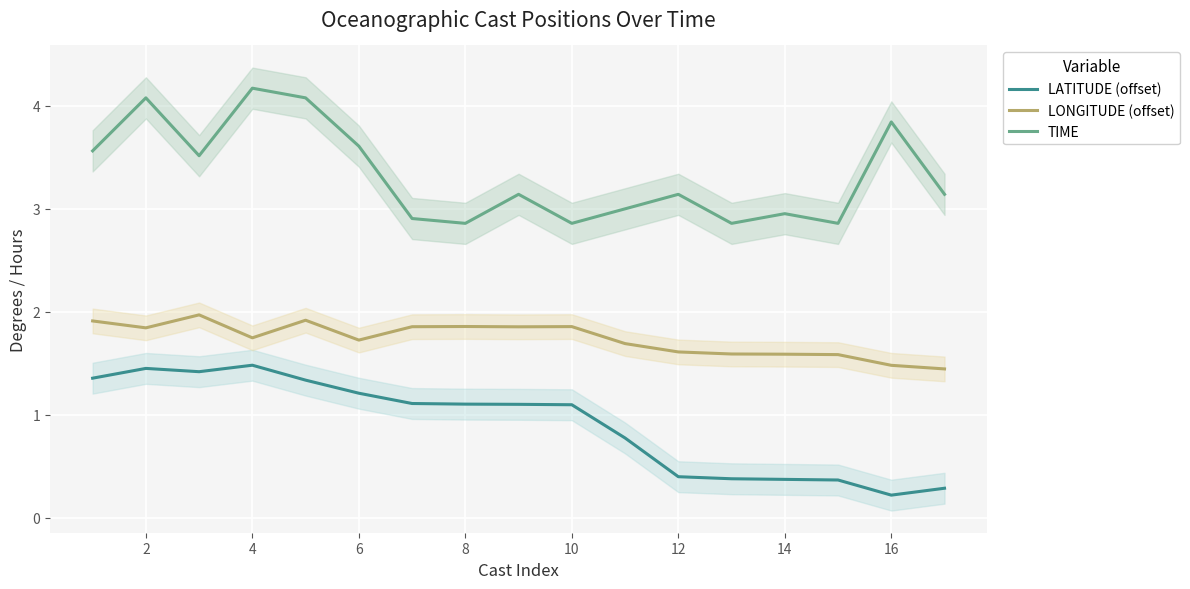

The value of LATITUDE (offset) at 16 is 0.4. True or false?

False